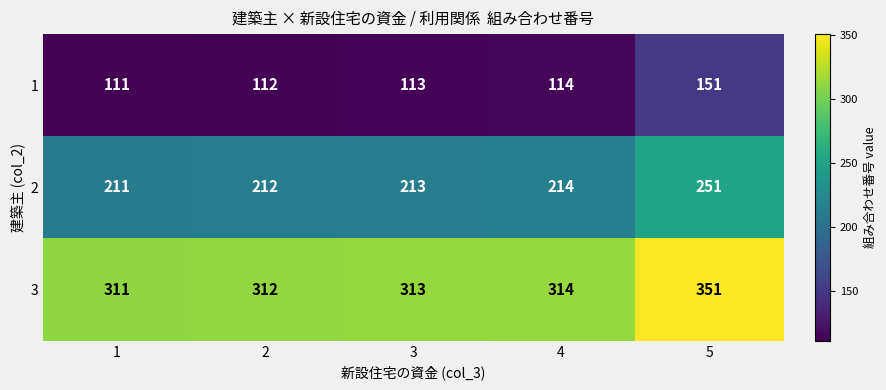

Is it true that 3 equals 93 at 2?

False